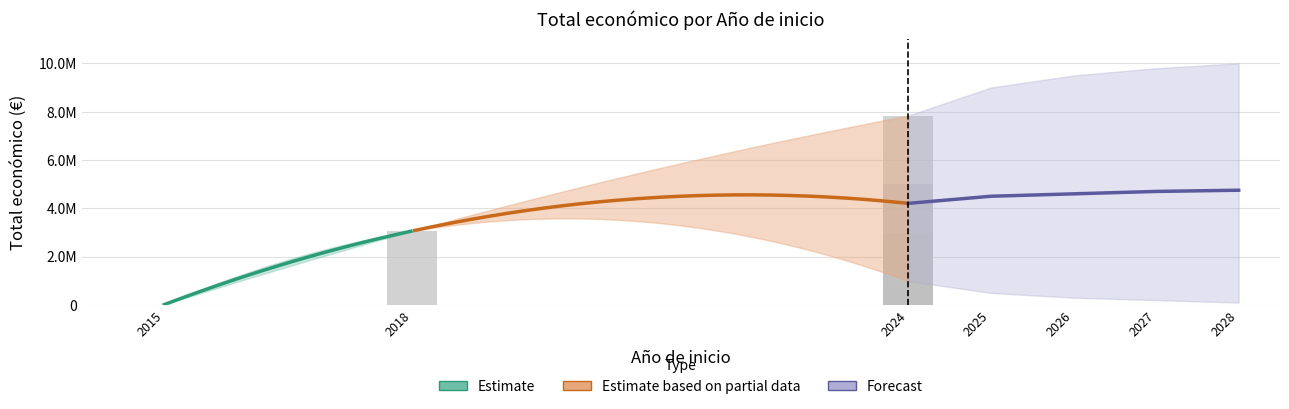

Reading left to right, extract all data points from this chart.

15750	3062871	4997527	2999195	989673	7835161